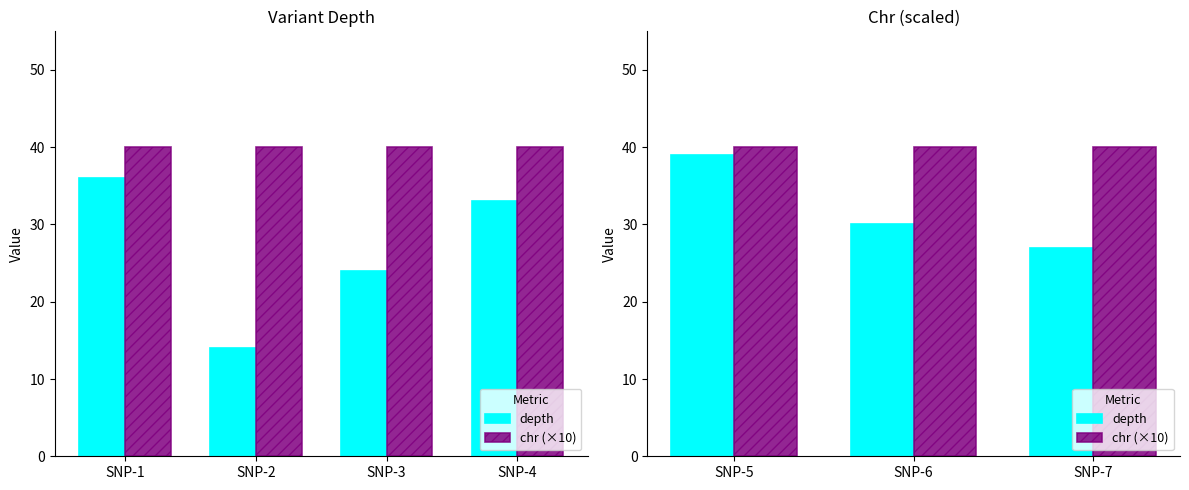

Is the value of depth at SNP-5 greater than the value of chr (×10) at SNP-6?

No